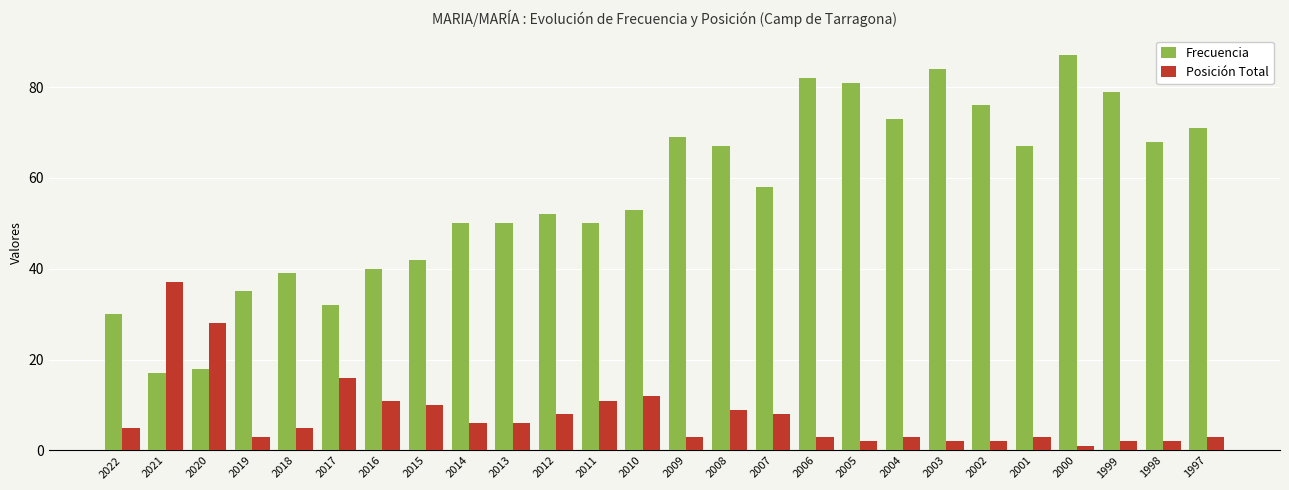

What is the value of the Posición Total bar at the 15th from the left?

9